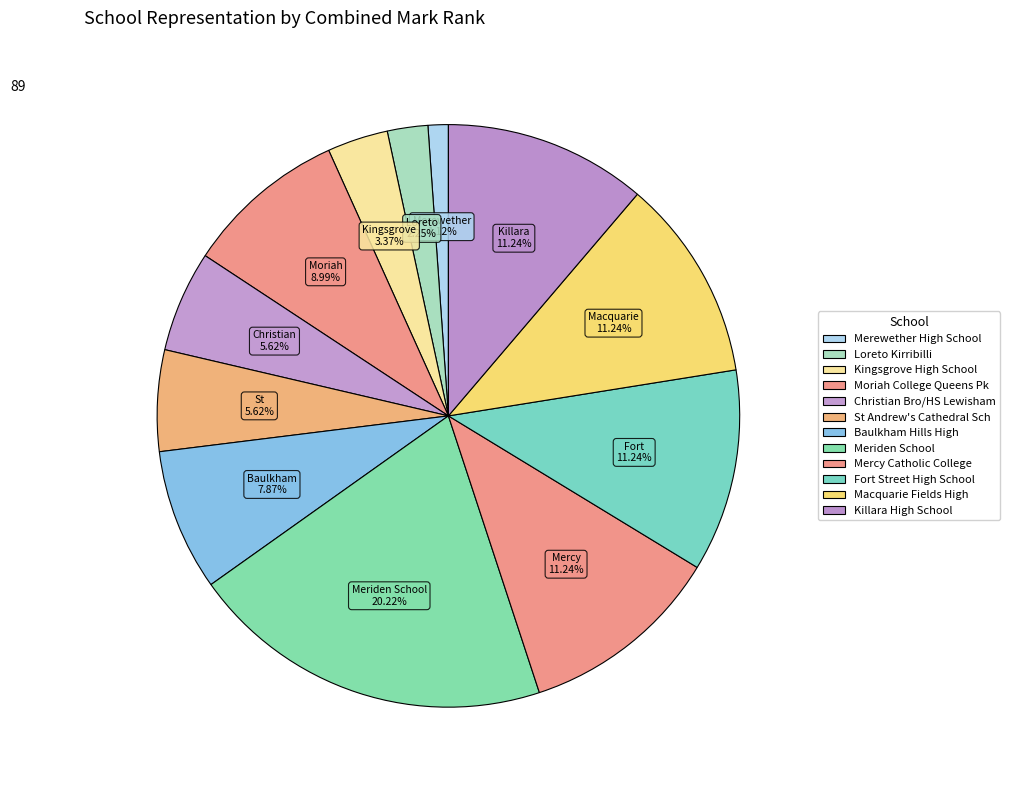

Rank the categories by value from highest to lowest.

Meriden School, Mercy Catholic College, Fort Street High School, Macquarie Fields High, Killara High School, Moriah College Queens Pk, Baulkham Hills High, Christian Bro/HS Lewisham, St Andrew's Cathedral Sch, Kingsgrove High School, Loreto Kirribilli, Merewether High School